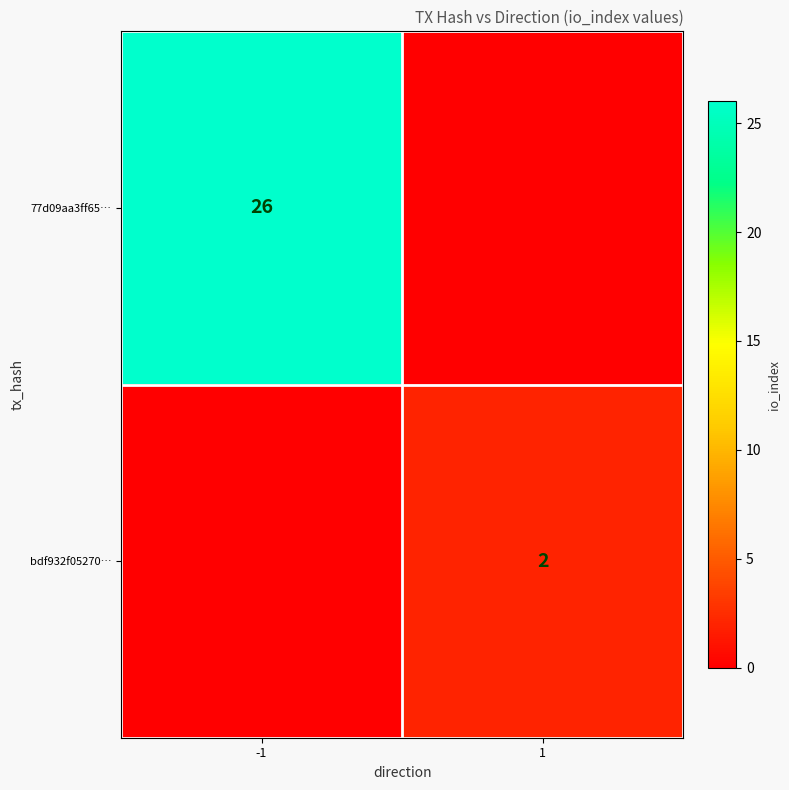

At how many categories does at least one series exceed 6?

1